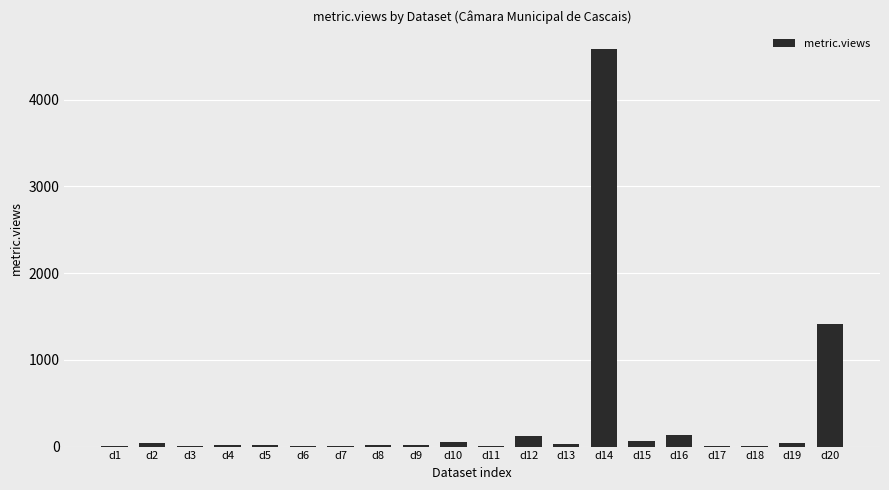

Which category has the highest value across all series?

d14